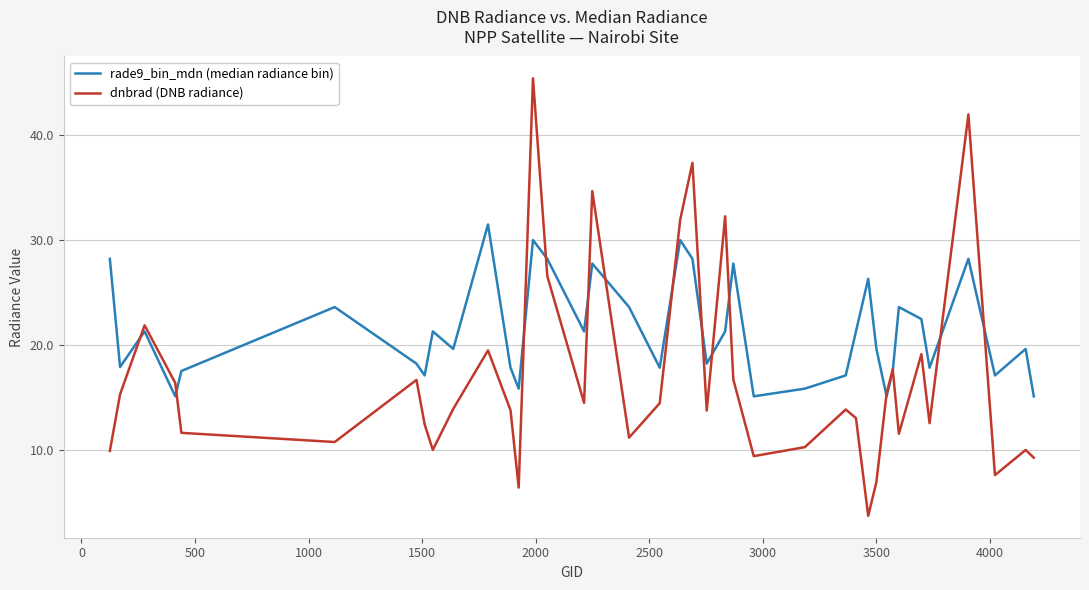

How many distinct data groups are displayed?

2